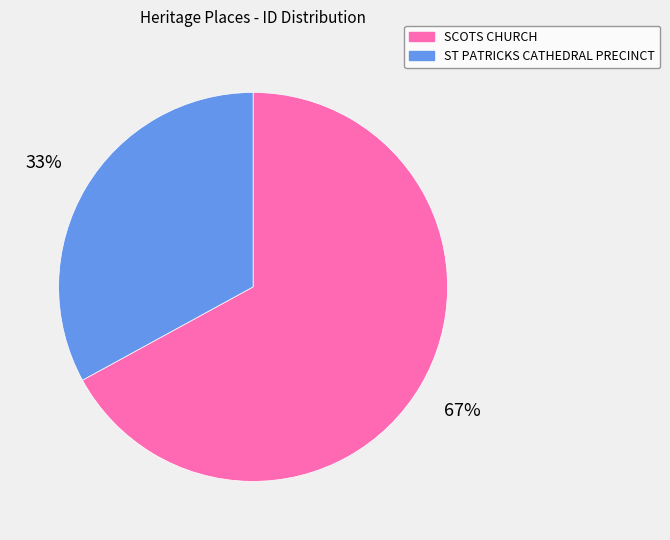

To the nearest percent, what is the average slice percentage?

50%